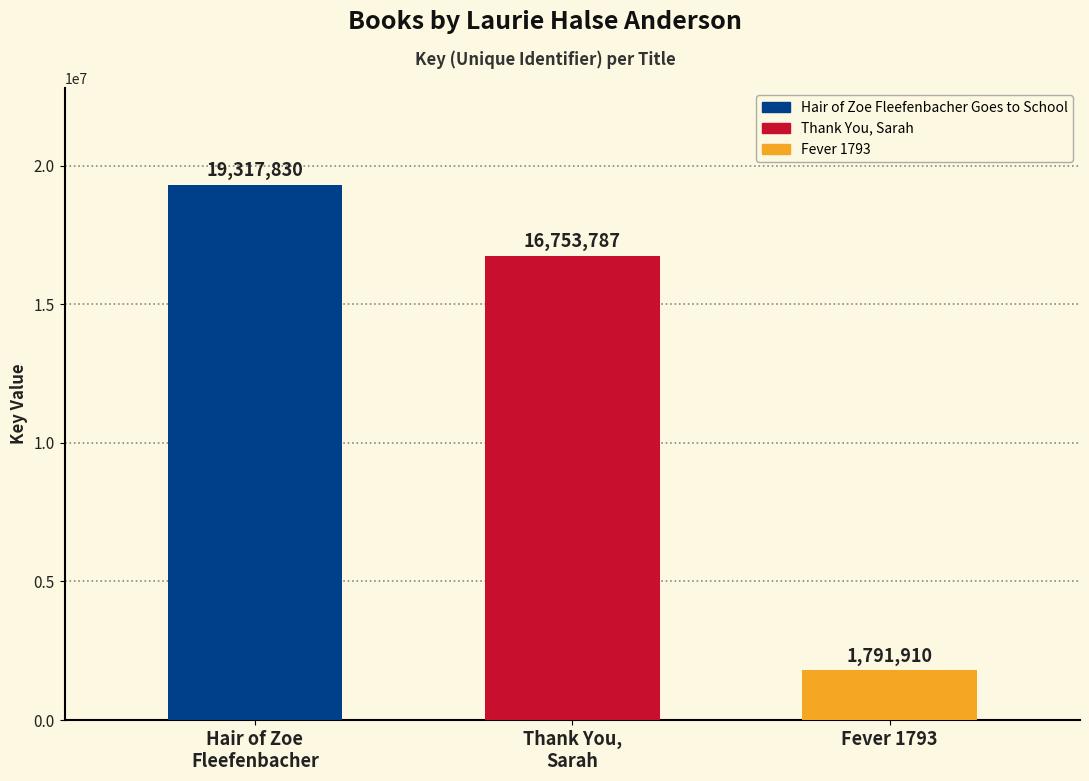

What is the sum of the values at Hair of Zoe
Fleefenbacher and Fever 1793?

21109740